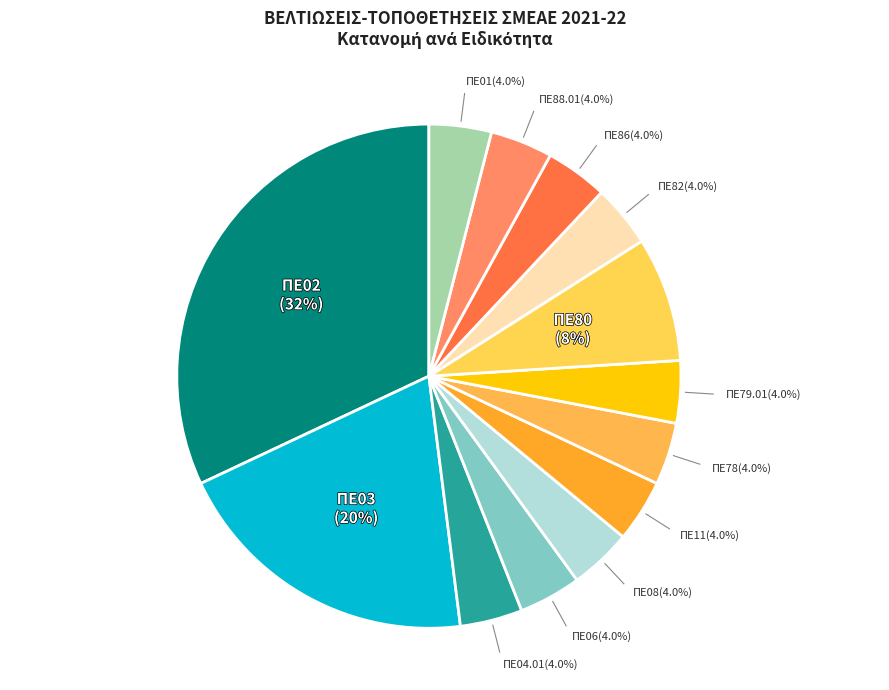

What percentage is the ΠΕ01 slice, to the nearest percent?

4%